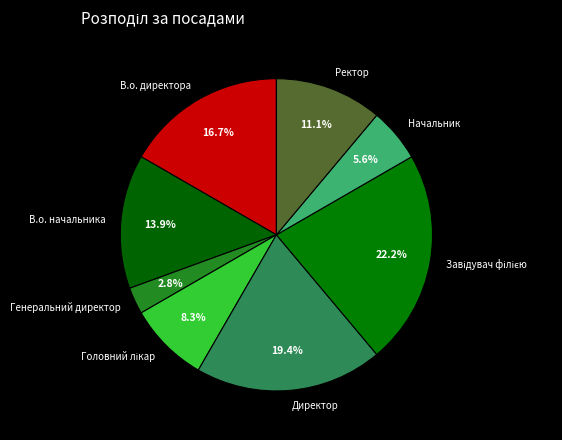

How much of the chart is everything except В.о. директора?

83.3%